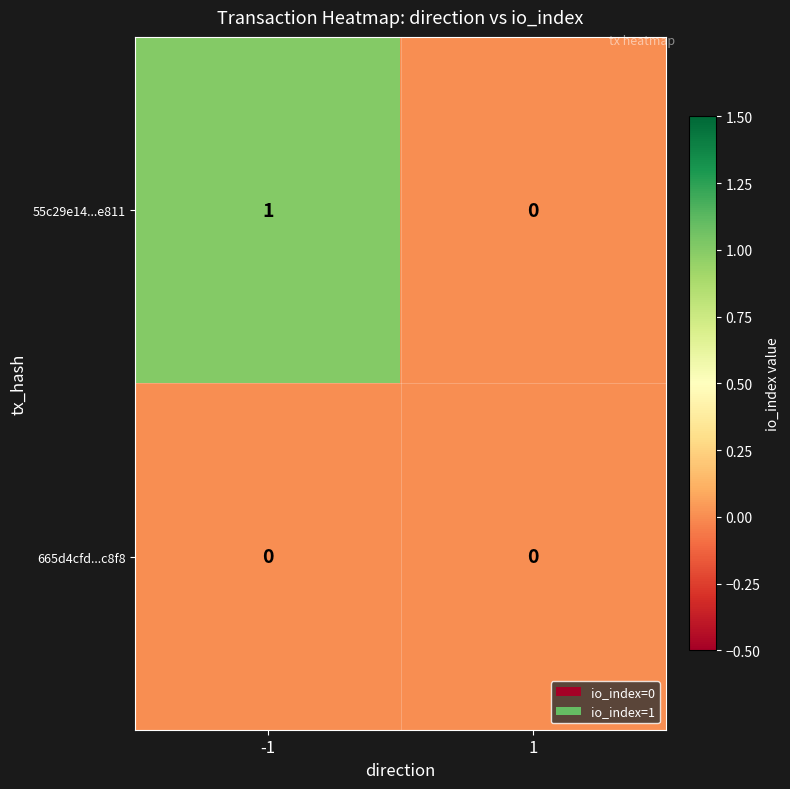

What is the total value across all series at -1?

1